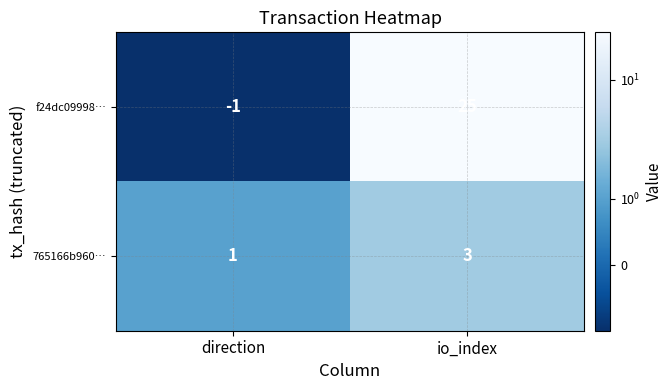

At which category does the chart reach its minimum across all series?

direction